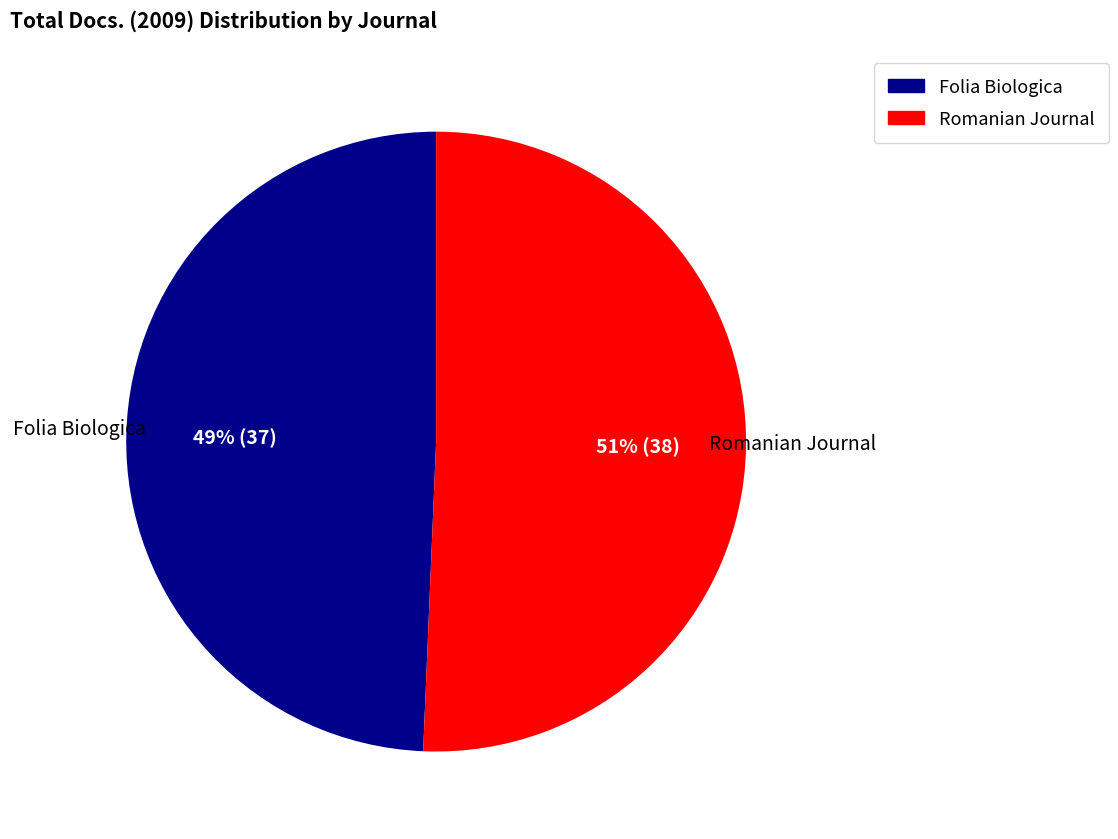

Does any single category account for the majority?

Yes